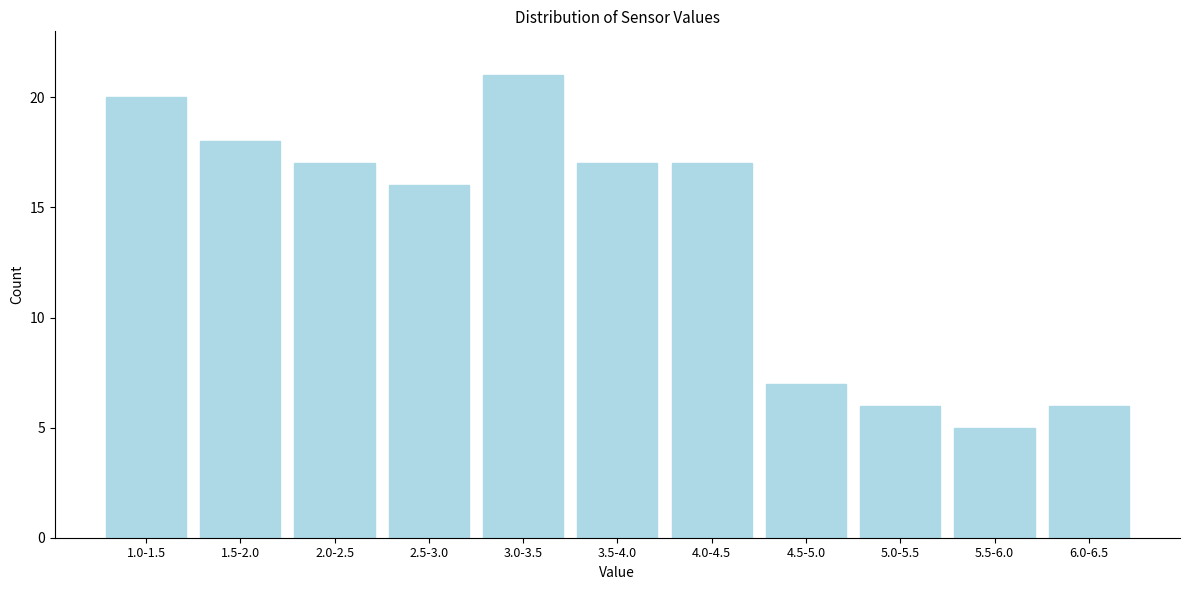

Reading right to left, transcribe all the data shown in this chart.

6	5	6	7	17	17	21	16	17	18	20